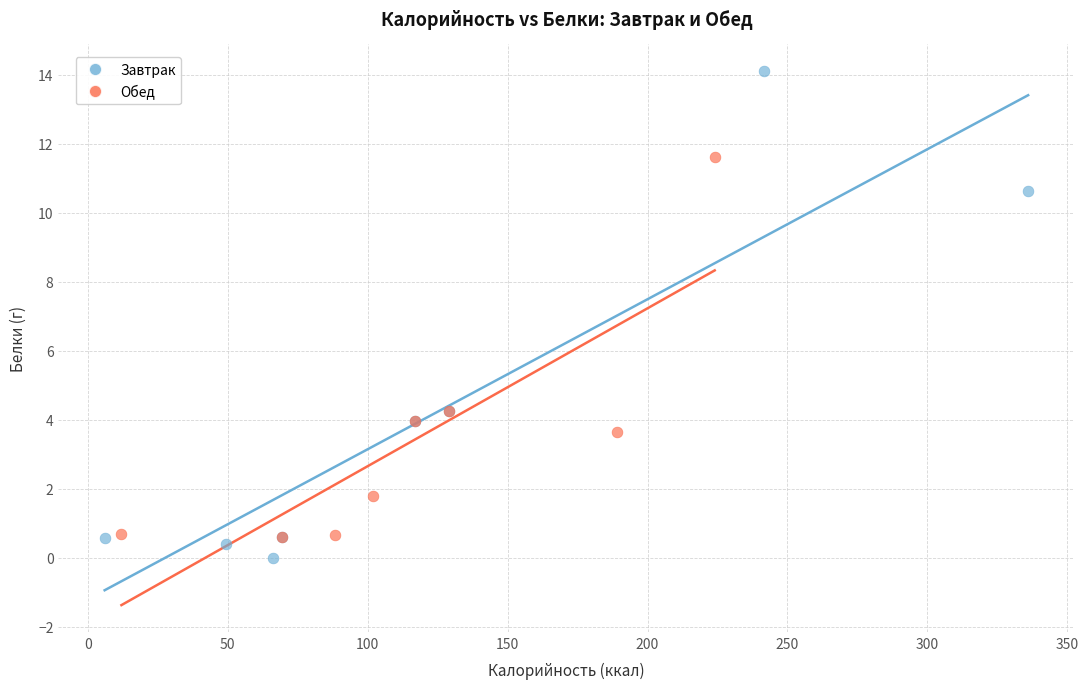

Which series has the widest spread of Y values?

Завтрак